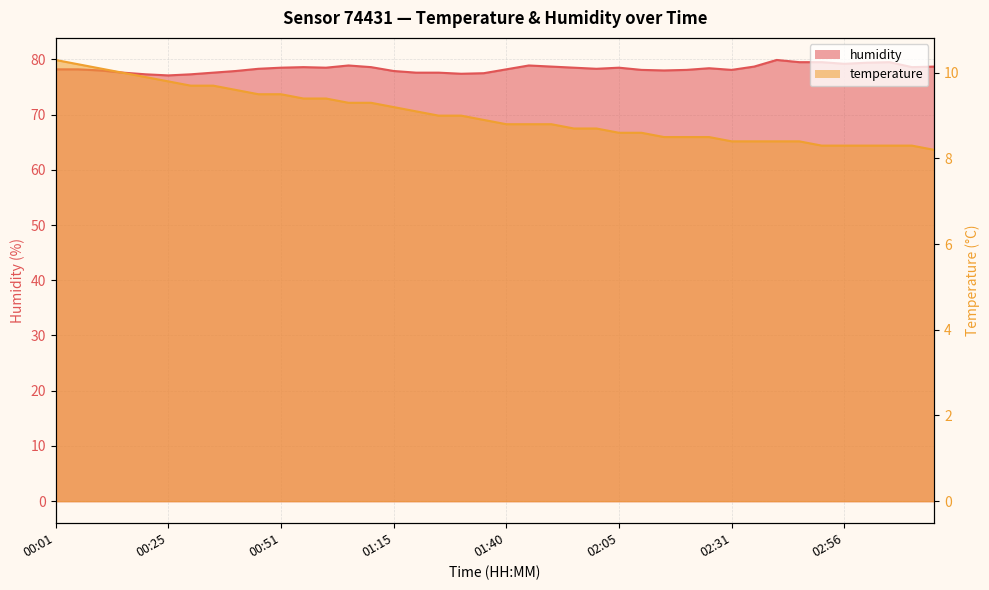

The value of humidity at 00:15 is 77.6. True or false?

True